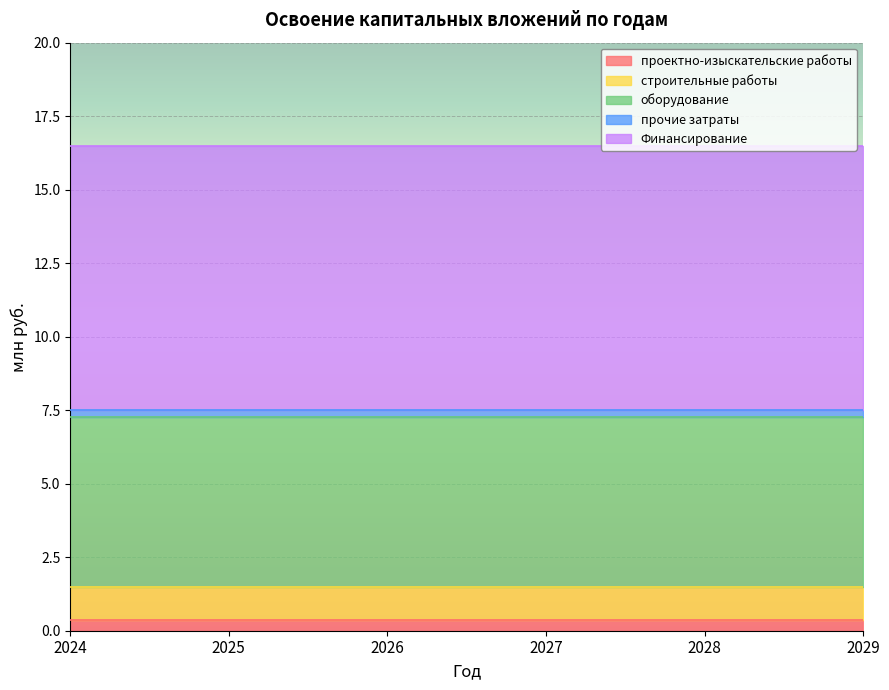

Read the оборудование value at 2028.

5.8